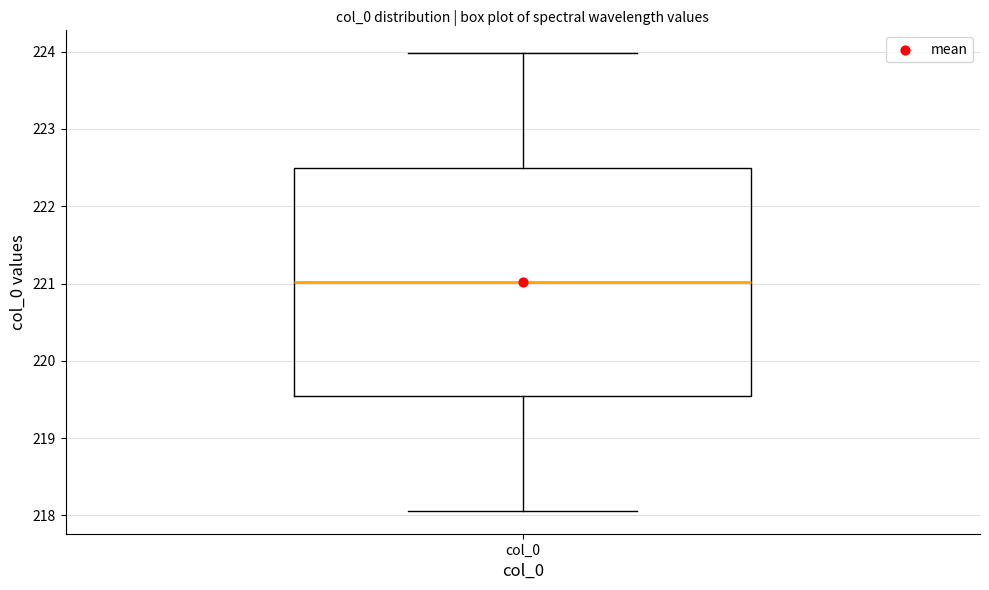

Transcribe this box plot: give where the median line is, the range the box spans, and where the two whiskers end, as read against the y-axis. The values are not printed on the chart, so give them approximately, as read against the axis.

median 221.0, box 219.5 to 222.5, whiskers 218.1 to 224.0